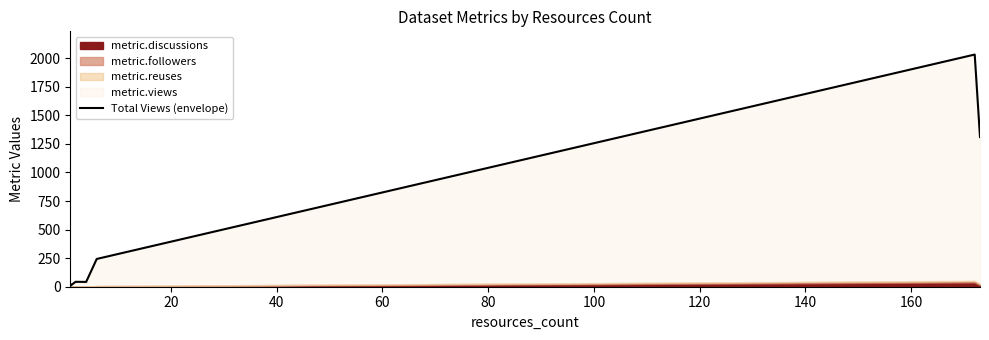

How many points are lower than both their immediate neighbors (excluding endpoints)?

2